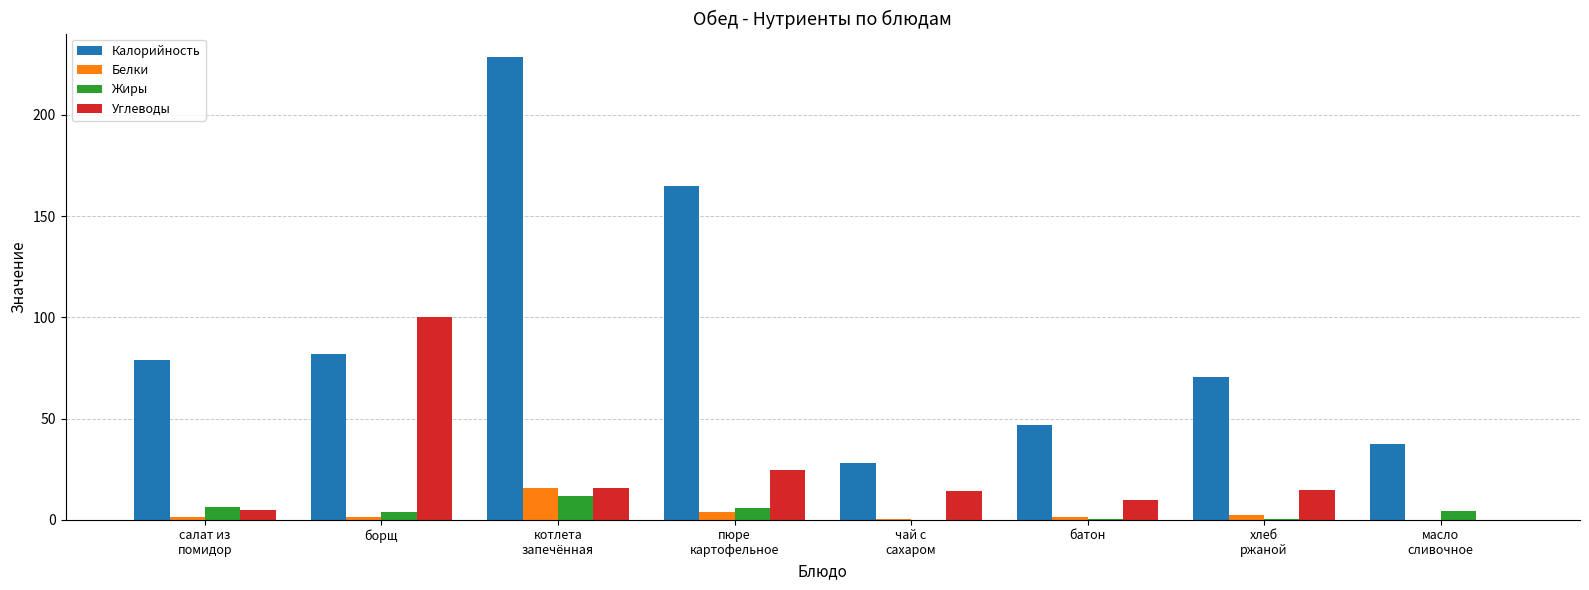

How many groups of bars are there?

8